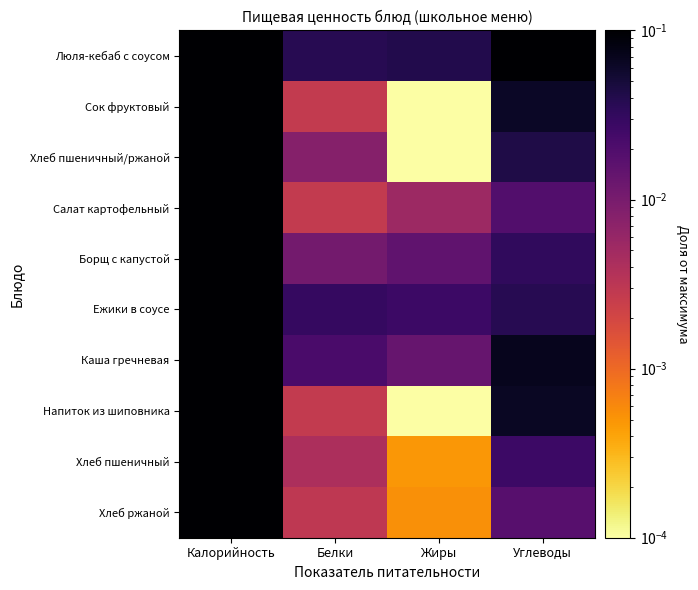

Reading left to right, transcribe all the data shown in this chart.

Люля-кебаб с соусом: Калорийность=1.0	Белки=0.0	Жиры=0.0	Углеводы=0.1
Сок фруктовый: Калорийность=0.3	Белки=0.0	Жиры=0.0	Углеводы=0.1
Хлеб пшеничный/ржаной: Калорийность=0.2	Белки=0.0	Жиры=0.0	Углеводы=0.0
Салат картофельный: Калорийность=0.1	Белки=0.0	Жиры=0.0	Углеводы=0.0
Борщ с капустой: Калорийность=0.3	Белки=0.0	Жиры=0.0	Углеводы=0.0
Ежики в соусе: Калорийность=0.4	Белки=0.0	Жиры=0.0	Углеводы=0.0
Каша гречневая: Калорийность=0.6	Белки=0.0	Жиры=0.0	Углеводы=0.1
Напиток из шиповника: Калорийность=0.3	Белки=0.0	Жиры=0.0	Углеводы=0.1
Хлеб пшеничный: Калорийность=0.1	Белки=0.0	Жиры=0.0	Углеводы=0.0
Хлеб ржаной: Калорийность=0.1	Белки=0.0	Жиры=0.0	Углеводы=0.0